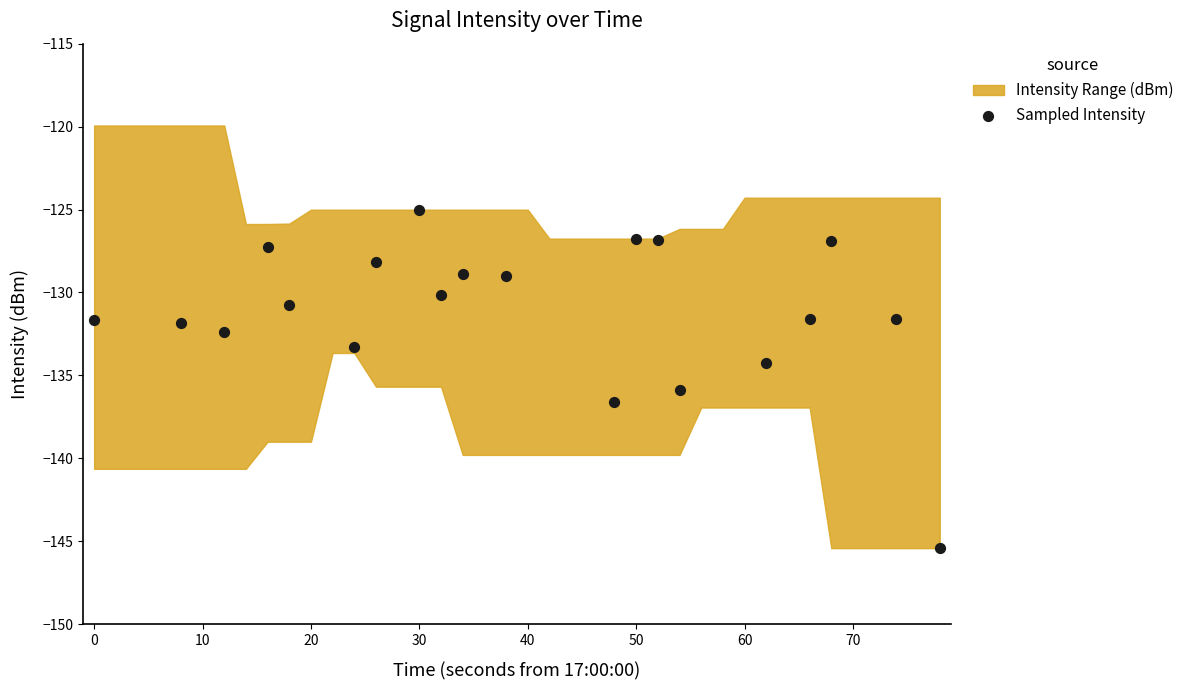

What is the range of Y values (max minus min)?

20.4